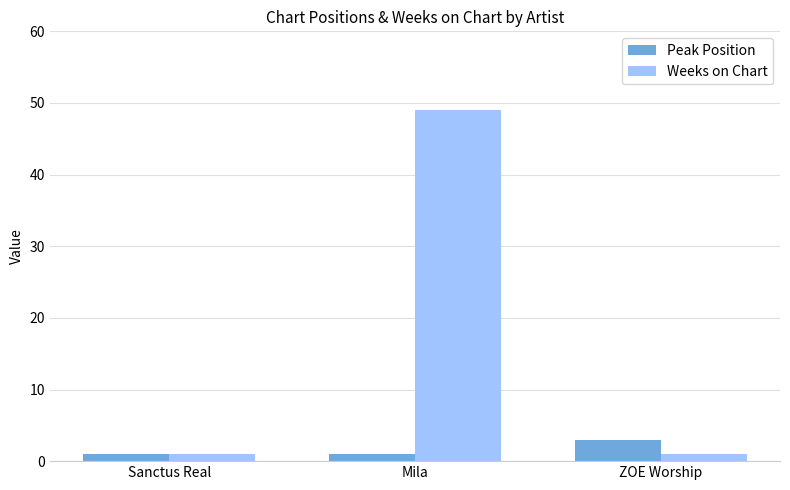

At how many categories does at least one series exceed 38?

1